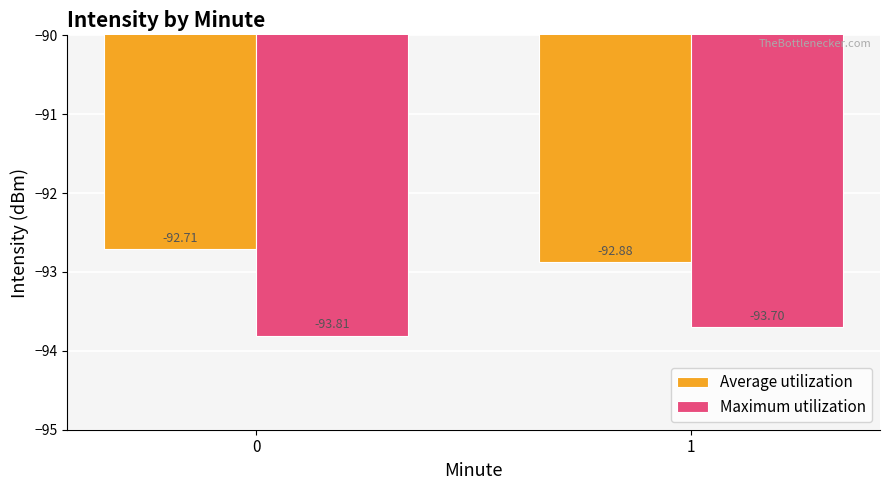

List the series in order of their overall mean, highest first.

Average utilization, Maximum utilization